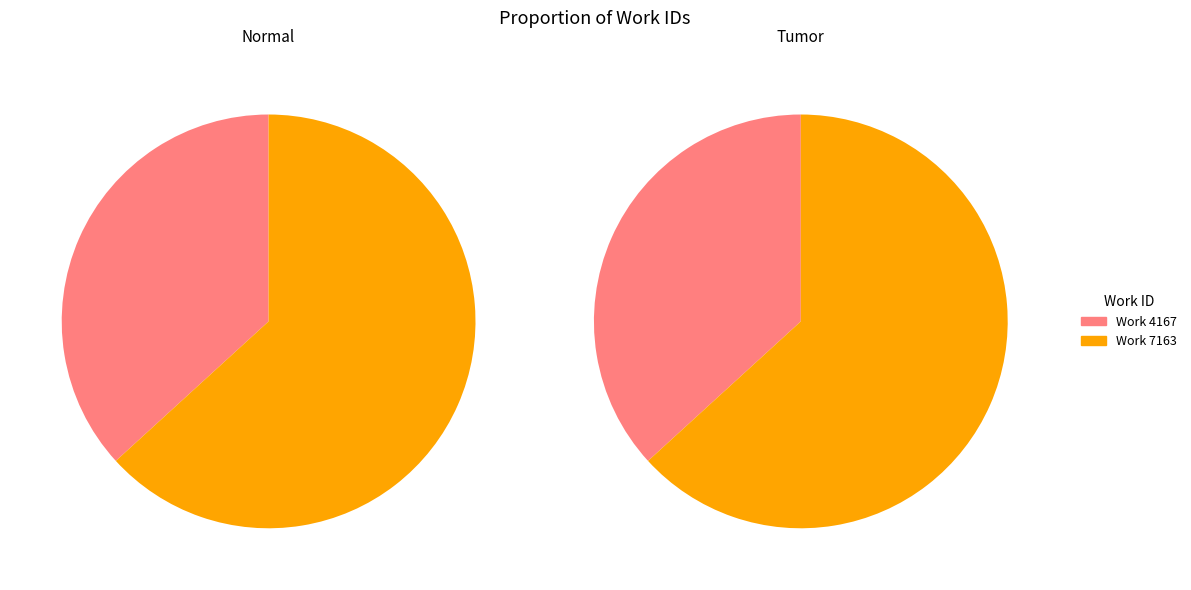

Which category has the biggest portion of the pie?

Work 7163